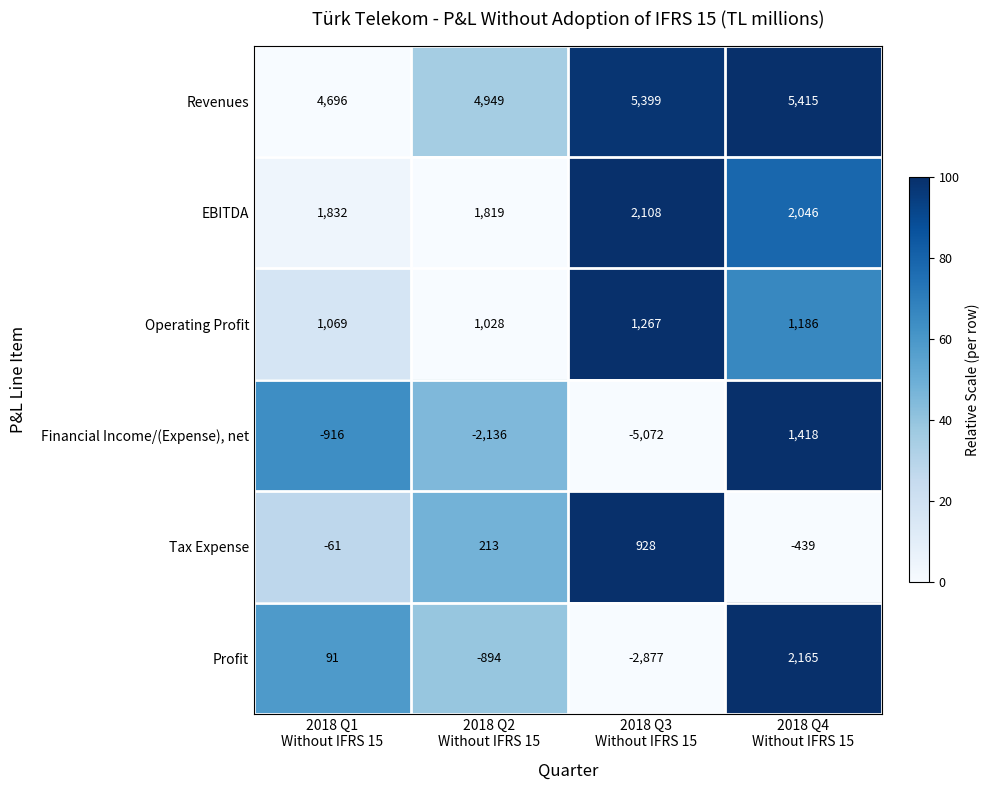

How many Operating Profit values are between 1069 and 1267?

3